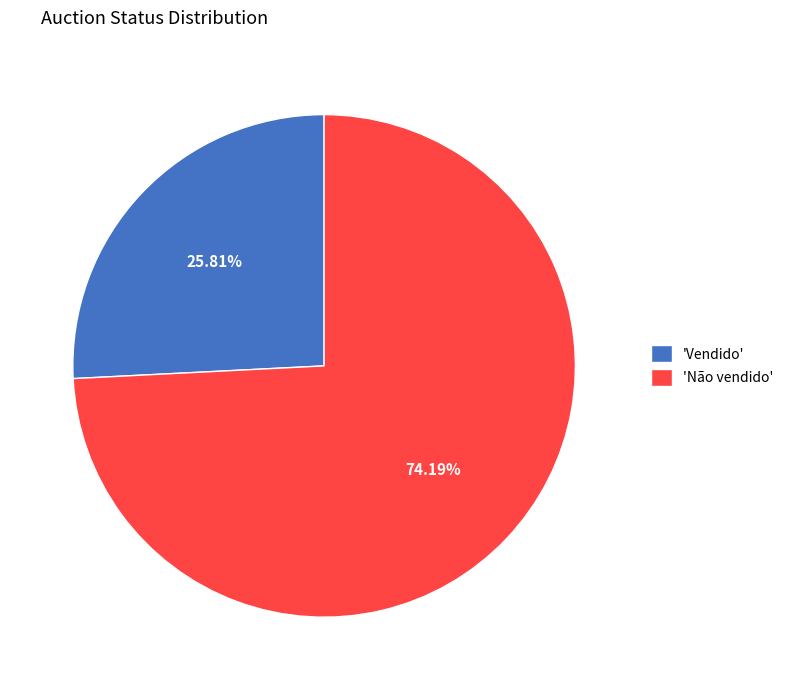

Rank the categories by value from lowest to highest.

'Vendido', 'Não vendido'